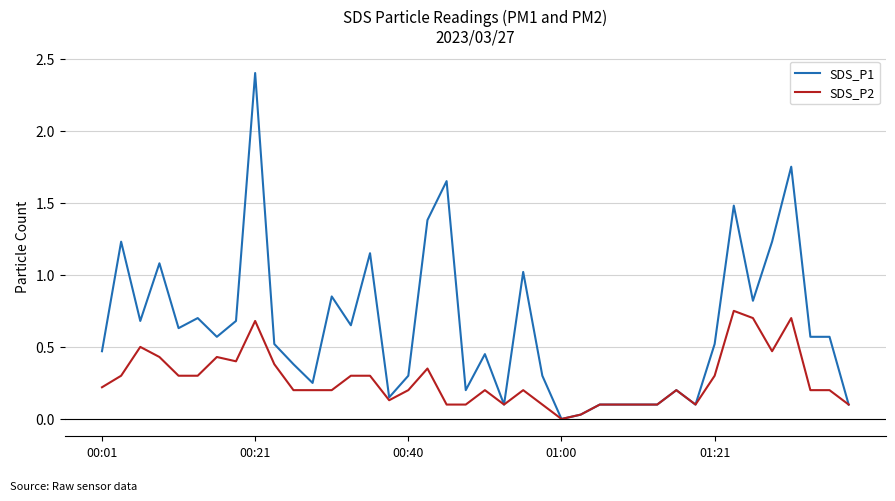

True or false: SDS_P2 has more than 1 points higher than both neighbors.

True